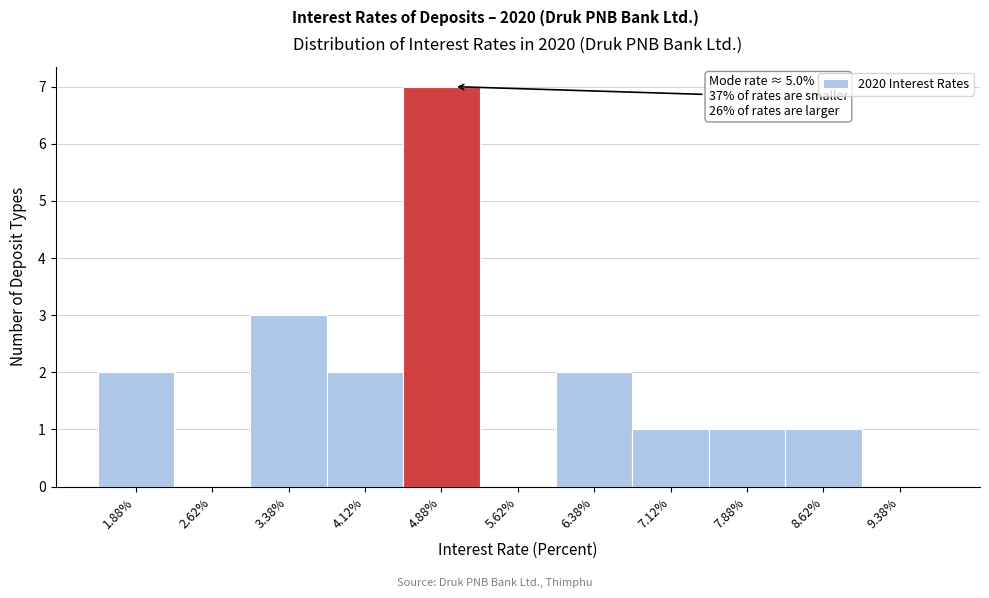

Over which range of the x-axis is the bar tallest?

4.50 to 5.25